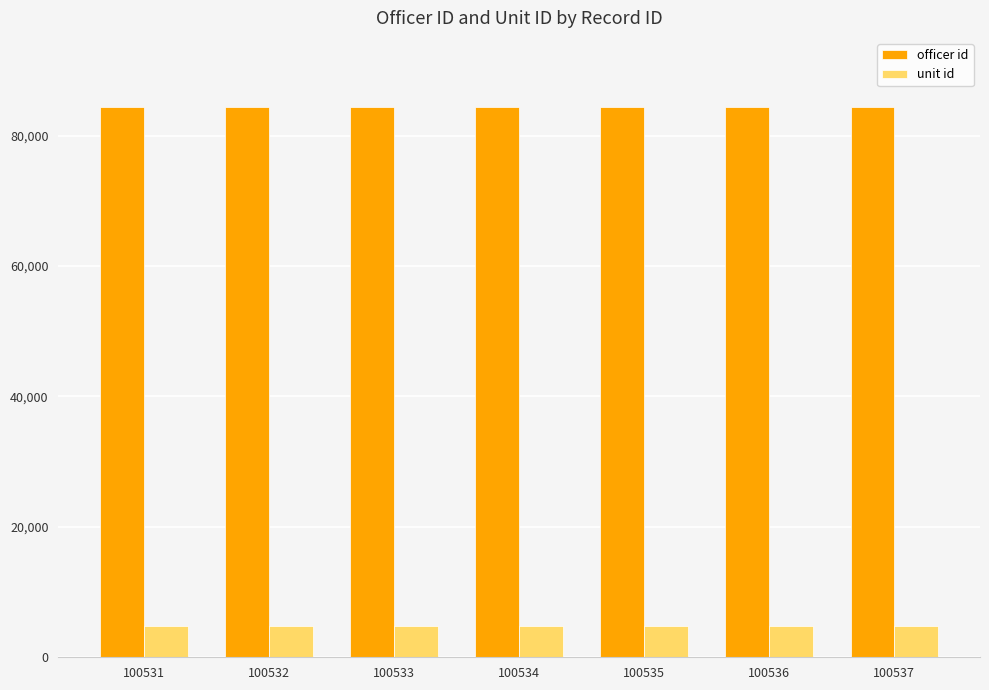

What is the spread (max minus min) of values at 100534?

79645